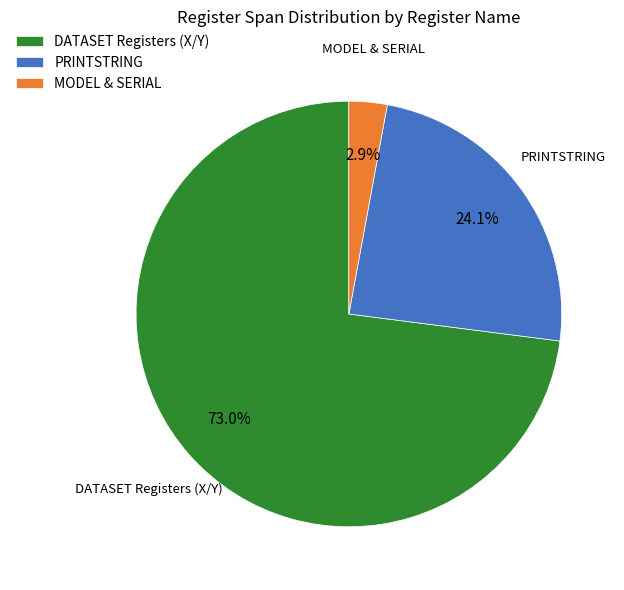

Which slice is the largest?

DATASET Registers (X/Y)